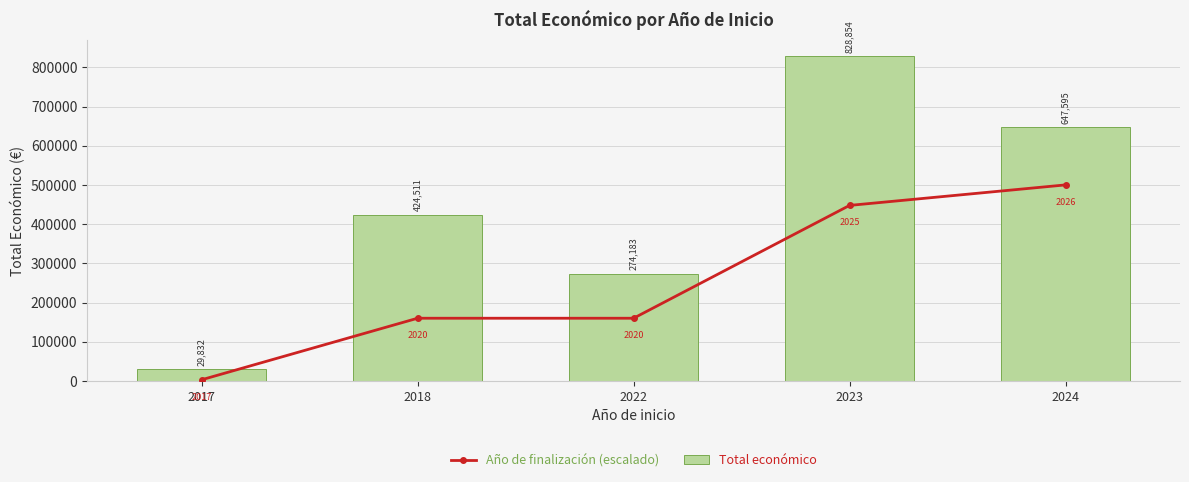

What is the value of the Total económico bar at the 2nd from the left?

424511